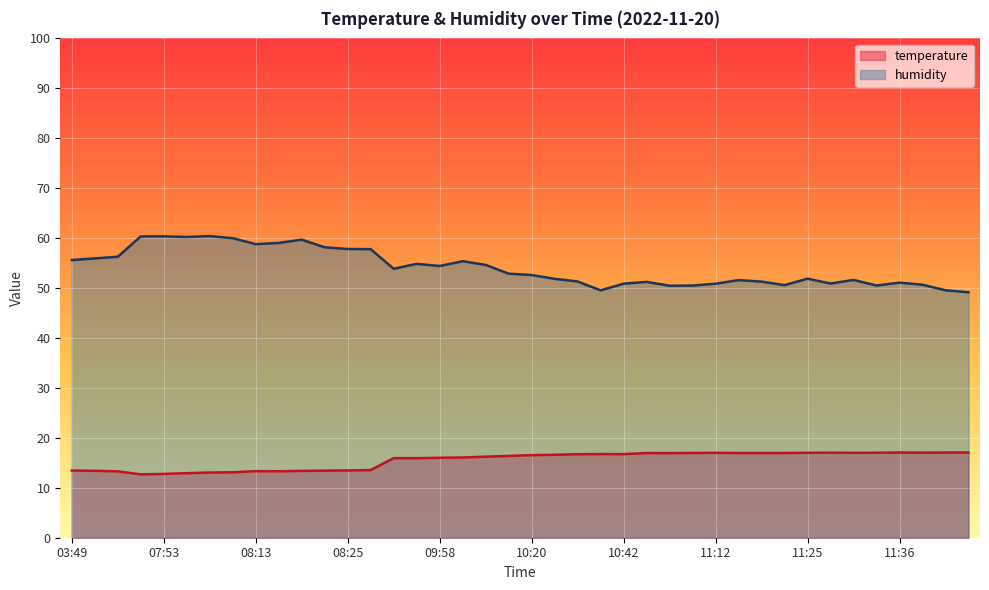

True or false: temperature has a value of 10.6 at 11:33.

False